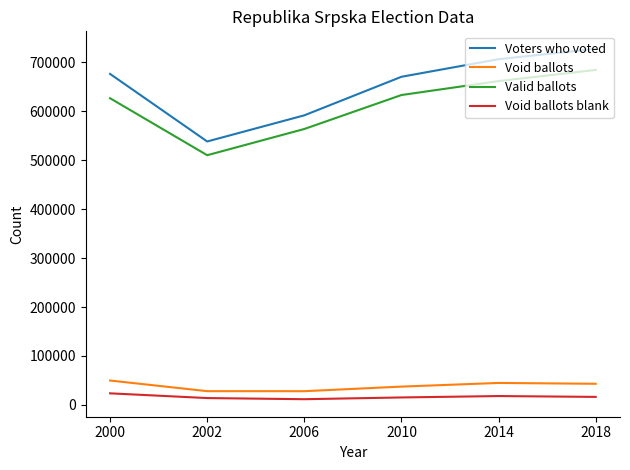

What is the greatest value displayed?

727829